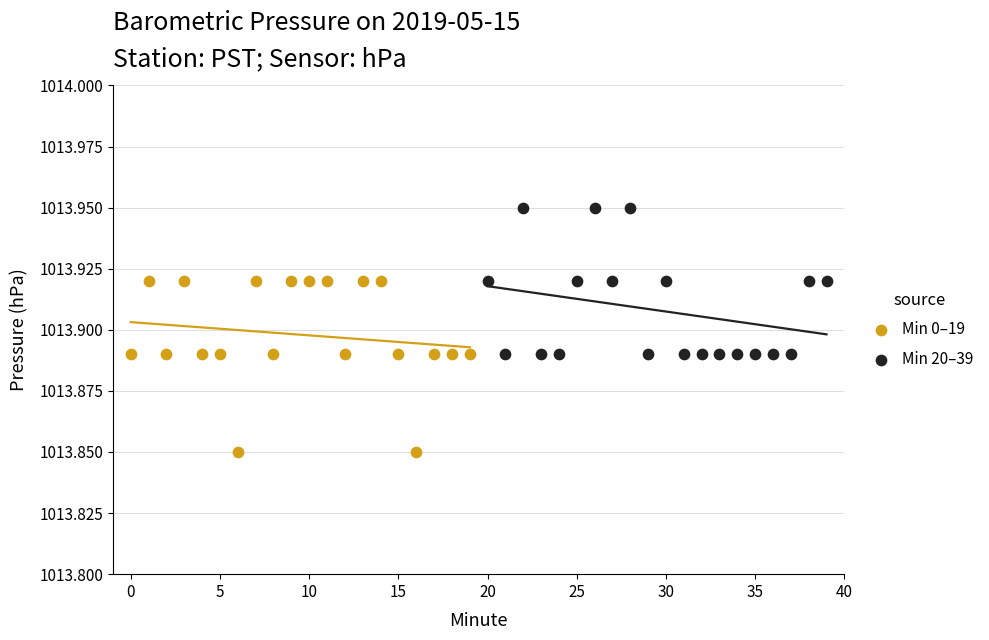

Which series contains the highest Y value?

Min 20–39